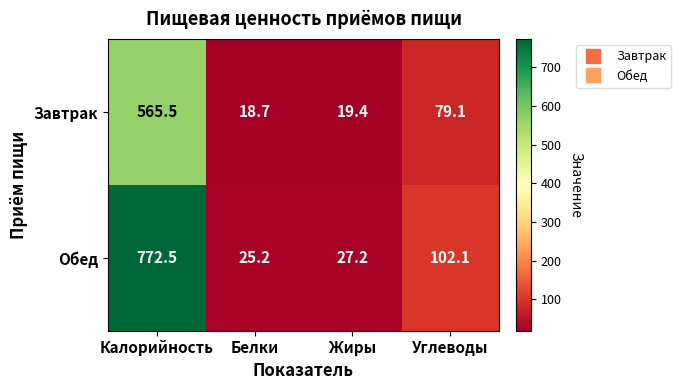

Rank the categories by Завтрак value from highest to lowest.

Калорийность, Углеводы, Жиры, Белки